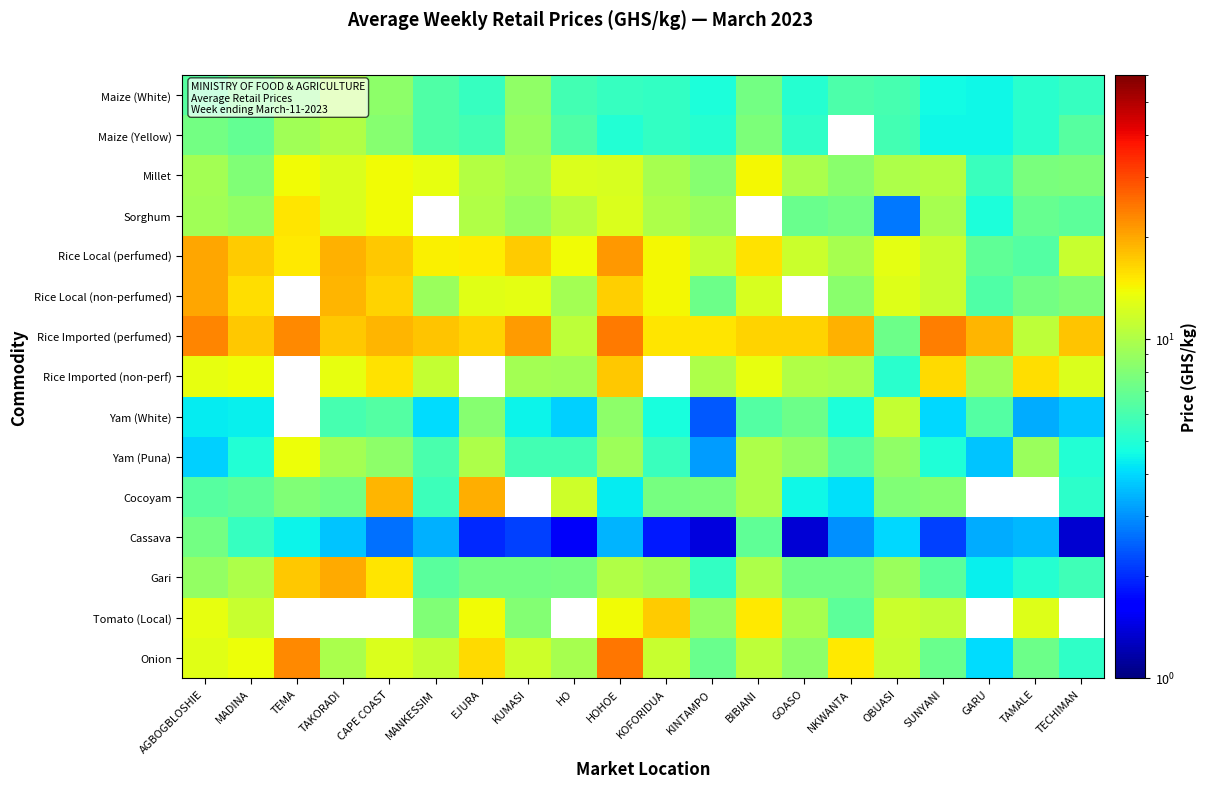

At how many categories does at least one series exceed 5?

20